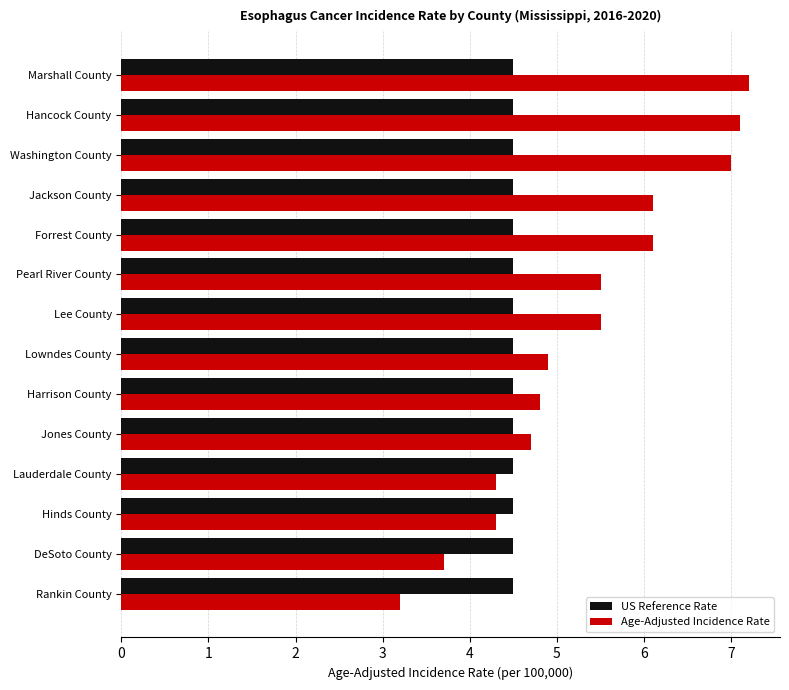

Which label corresponds to the smallest value in the chart?

Rankin County